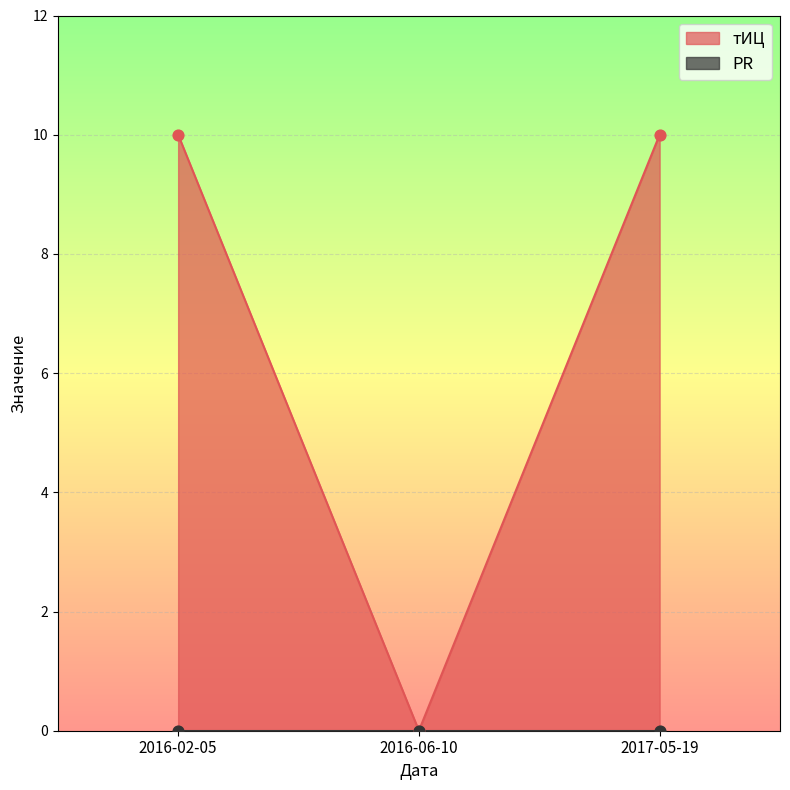

Which has a higher value, 2016-02-05 or 2016-06-10?

2016-02-05